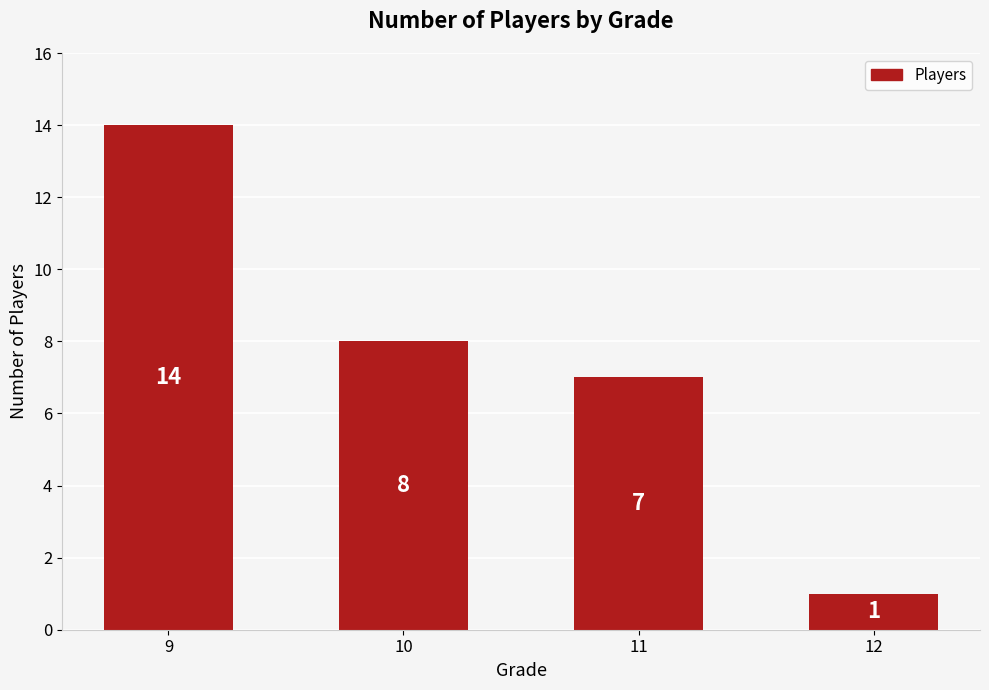

Reading right to left, extract all data points from this chart.

12=1	11=7	10=8	9=14